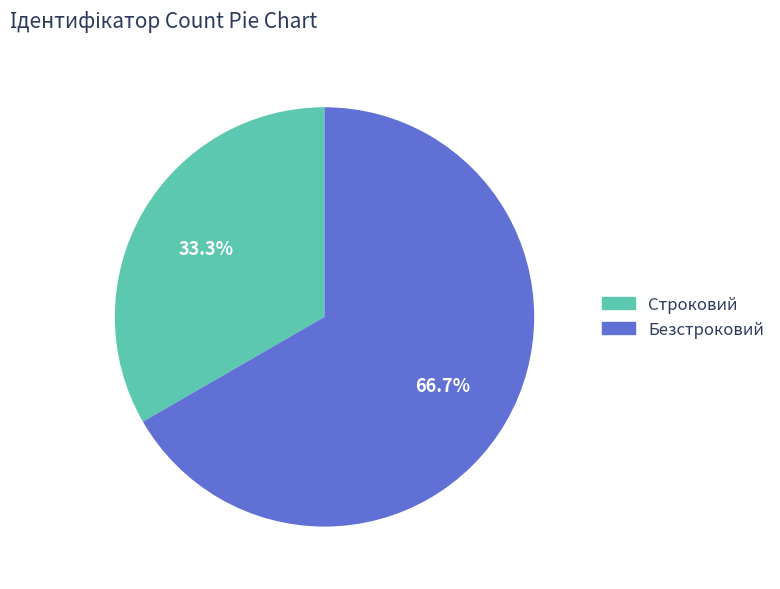

What percentage do Строковий and Безстроковий together represent?

100.0%